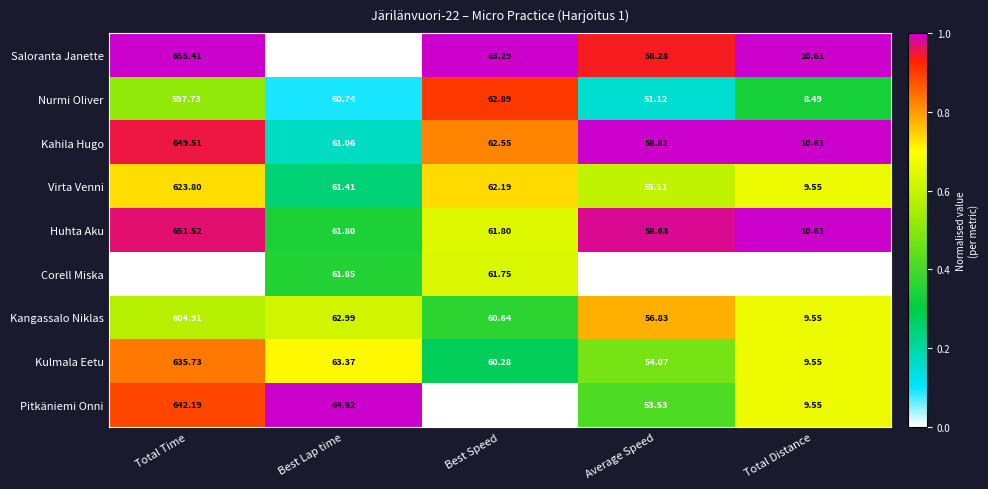

At which category does the chart reach its minimum across all series?

Total Distance